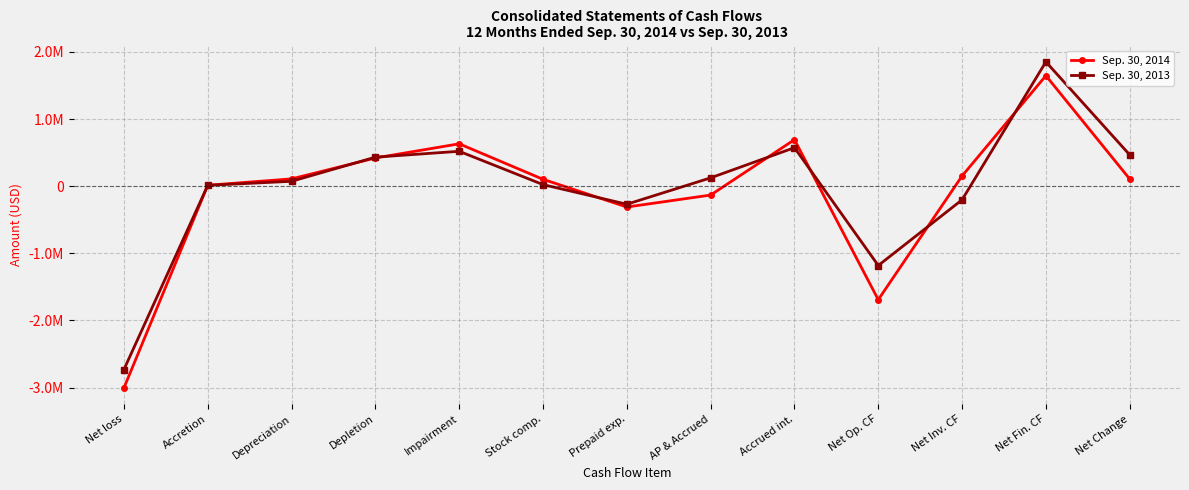

How many categories are shown in the chart?

13